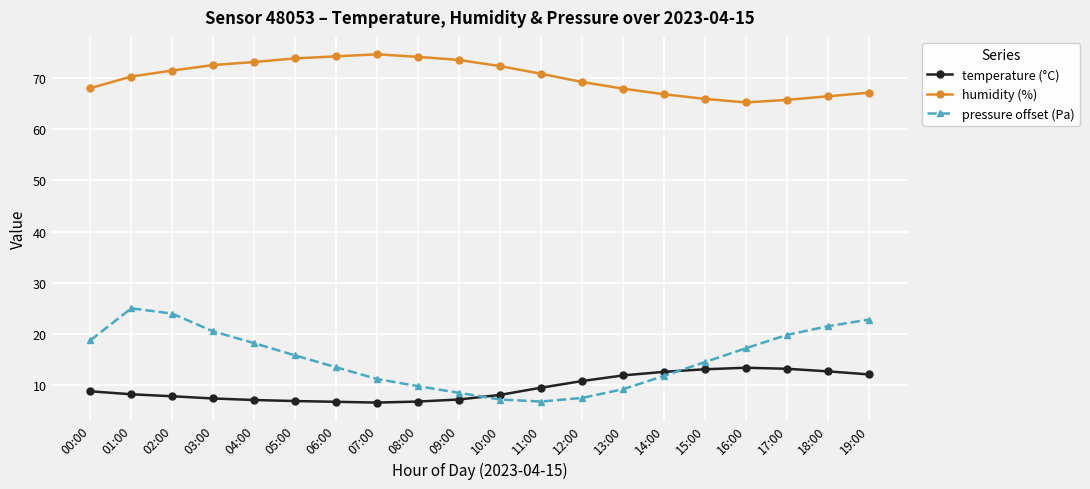

What is the average value of the pressure offset (Pa) series?

15.2